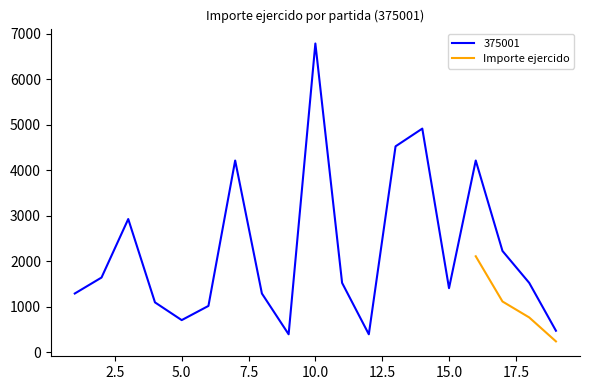

True or false: Importe ejercido has more than 2 points higher than both neighbors.

False